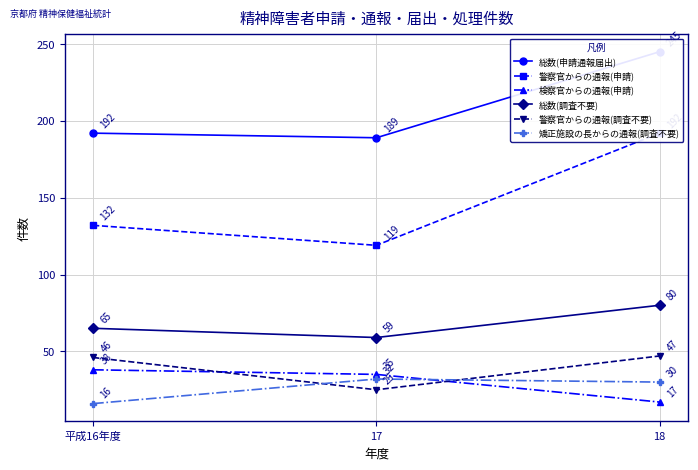

Reading right to left, what are all the values shown in this chart?

総数(申請通報届出): 245	189	192
警察官からの通報(申請): 192	119	132
検察官からの通報(申請): 17	35	38
総数(調査不要): 80	59	65
警察官からの通報(調査不要): 47	25	46
矯正施設の長からの通報(調査不要): 30	32	16